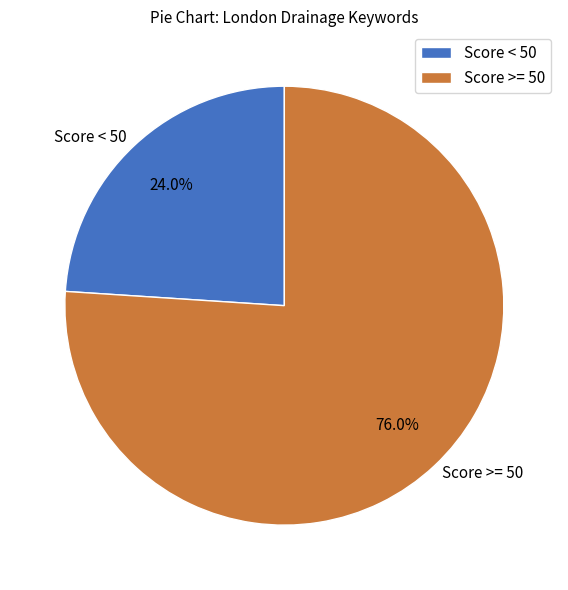

Does Score >= 50 represent more than half of the total?

Yes